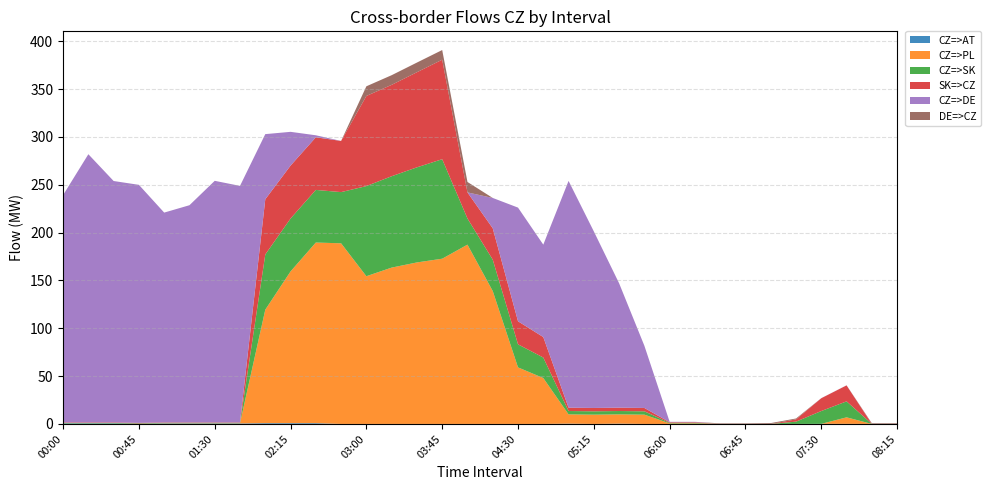

Reading right to left, list all the values displayed in this chart.

CZ=>AT: 0.0	0.0	0.1	0.1	0.0	0.0	0.0	0.0	0.0	0.0	0.0	0.3	0.0	0.3	0.0	0.0	0.0	0.0	0.0	0.0	0.0	0.0	0.0	0.8	0.8	0.8	0.5	0.5	0.5	0.5	0.0	0.5	0.5	0.5
CZ=>PL: 0.0	0.0	6.8	0.0	0.0	0.0	0.0	0.0	0.6	0.6	9.7	9.7	9.7	9.7	48.0	59.1	138.9	187.4	172.7	168.8	163.4	154.4	188.8	188.8	158.6	118.6	0.3	0.3	0.3	0.3	0.1	0.1	0.1	0.1
CZ=>SK: 0.0	0.0	16.7	13.4	2.4	0.0	0.0	0.0	0.6	0.6	3.5	3.5	3.5	3.5	21.4	24.1	32.8	27.3	104.0	99.4	95.5	94.2	53.5	55.0	55.3	57.7	0.4	0.4	0.4	0.4	0.5	0.5	0.5	0.5
SK=>CZ: 0.0	0.0	16.7	13.4	2.4	0.0	0.0	0.0	0.6	0.6	3.5	3.5	3.5	3.5	21.4	24.1	32.8	27.3	104.0	99.4	95.5	94.2	53.5	55.0	55.3	57.7	0.4	0.4	0.4	0.4	0.5	0.5	0.5	0.5
CZ=>DE: 0.0	0.0	0.1	0.1	0.0	0.0	0.0	0.0	0.4	0.4	65.0	130.0	184.5	237.0	96.6	118.8	31.7	0.0	0.0	0.0	0.0	0.0	0.0	2.1	35.3	68.1	247.2	252.5	227.0	219.3	248.8	252.3	280.3	237.6
DE=>CZ: 0.7	0.7	0.0	0.0	0.9	0.9	0.6	0.6	0.0	0.0	0.0	0.0	0.0	0.0	0.0	0.0	0.0	10.9	10.1	10.1	10.1	10.1	0.0	0.0	0.0	0.0	0.0	0.0	0.0	0.0	0.0	0.0	0.0	0.0